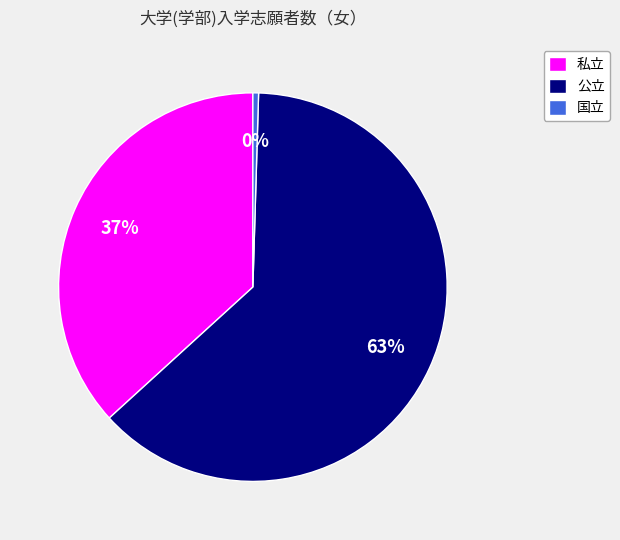

Combined, do 国立 and 公立 account for over 50%?

Yes